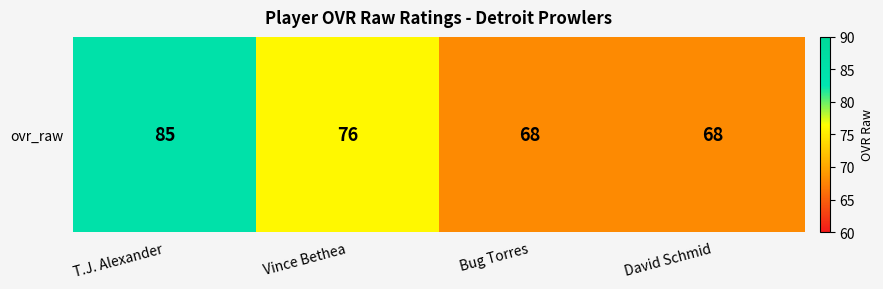

Reading right to left, what are all the values shown in this chart?

68	68	76	85